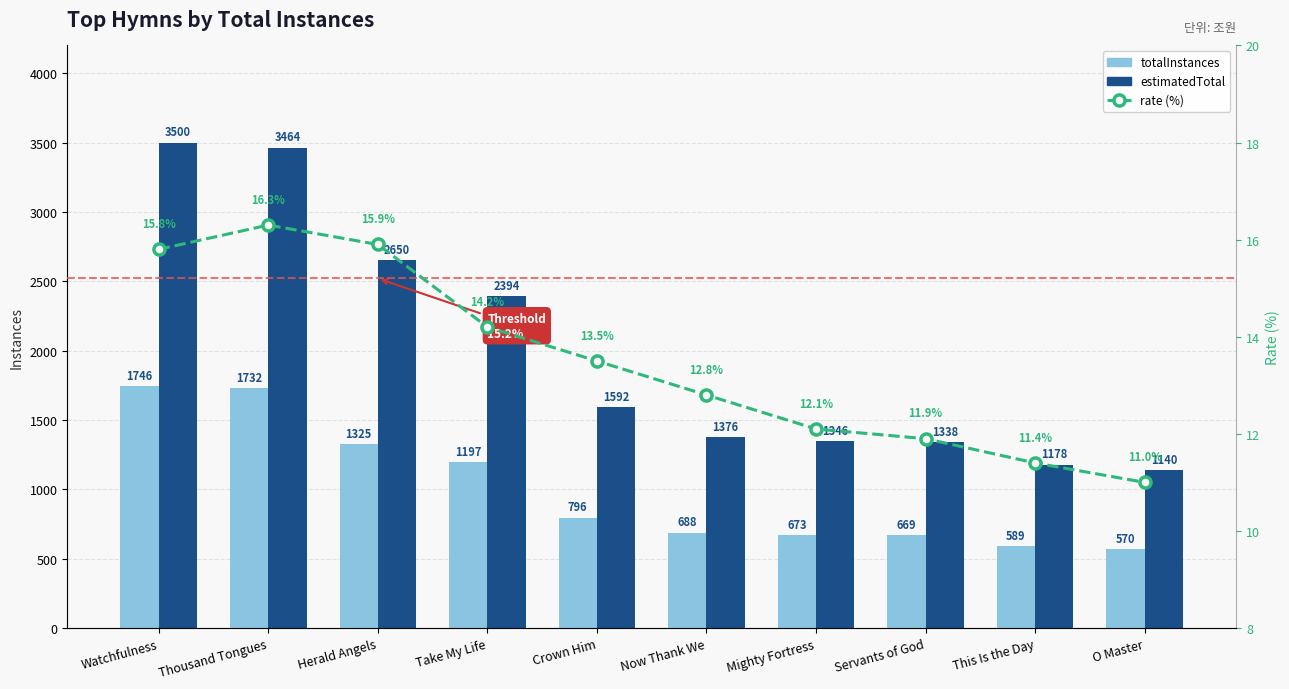

What are all the series names shown in the legend?

totalInstances, estimatedTotal, rate (%)